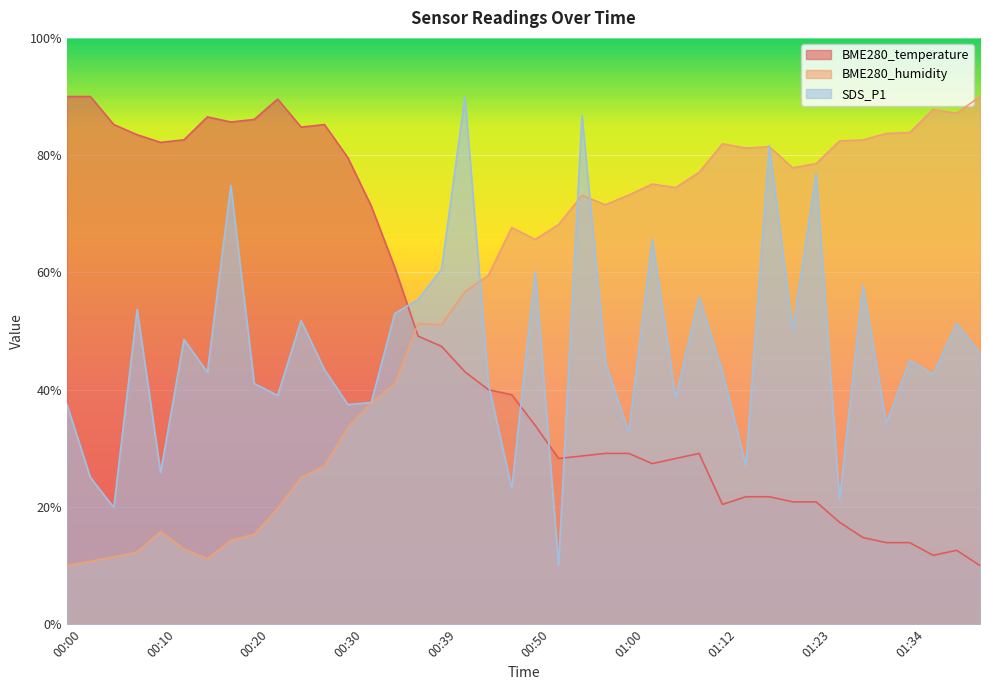

How many interior local valleys does the BME280_temperature series have?

7